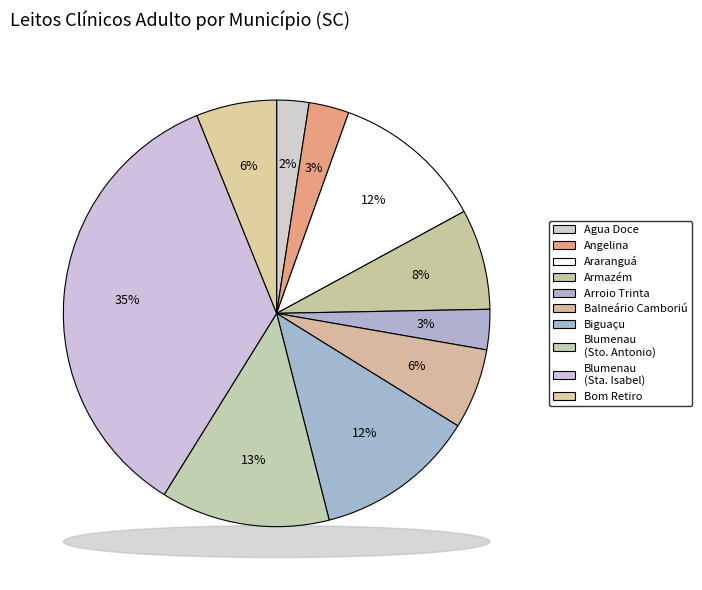

How much of the chart is everything except Angelina?

97.0%